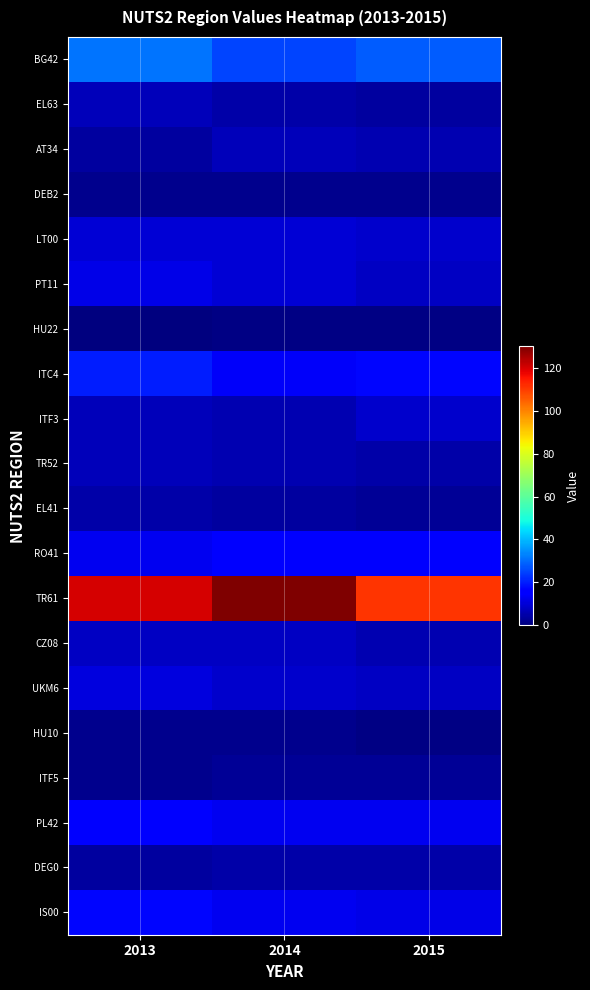

How many series are shown in this chart?

20